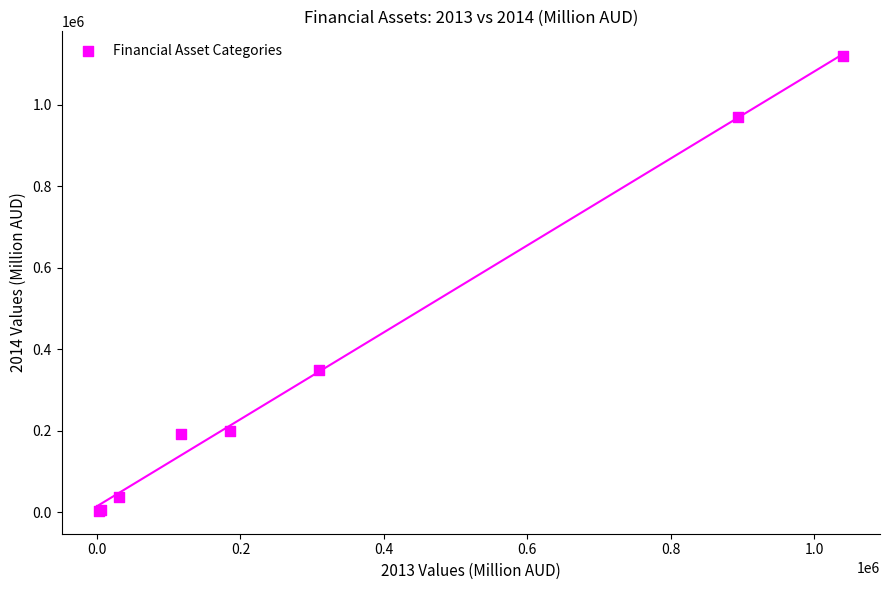

What Y value in the scatter plot is closest to 561138?

347828